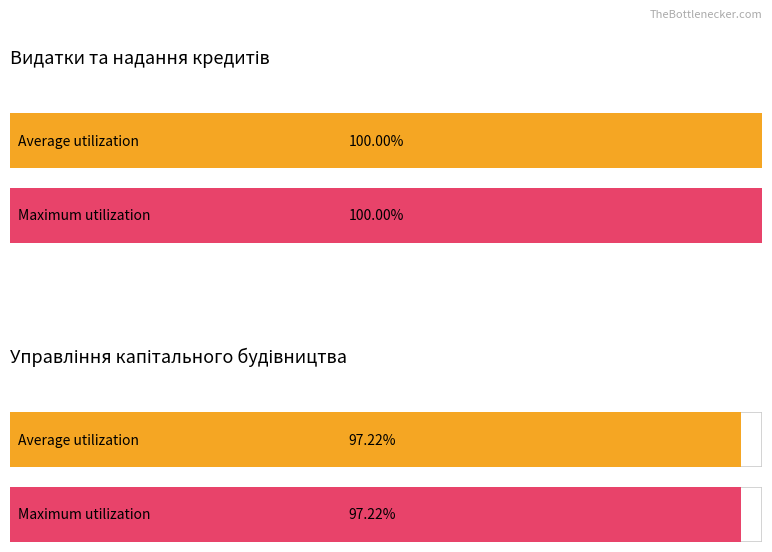

What are all the series names shown in the legend?

Average utilization, Maximum utilization